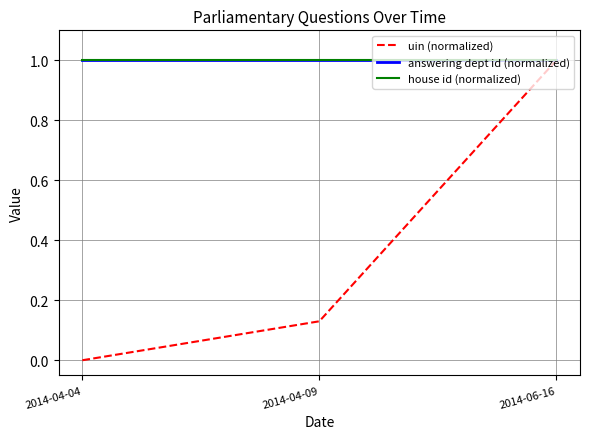

What is the highest value of the uin (normalized) series?

1.0